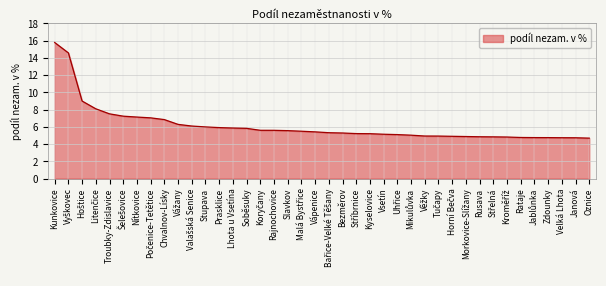

What is the smallest value displayed?

4.7